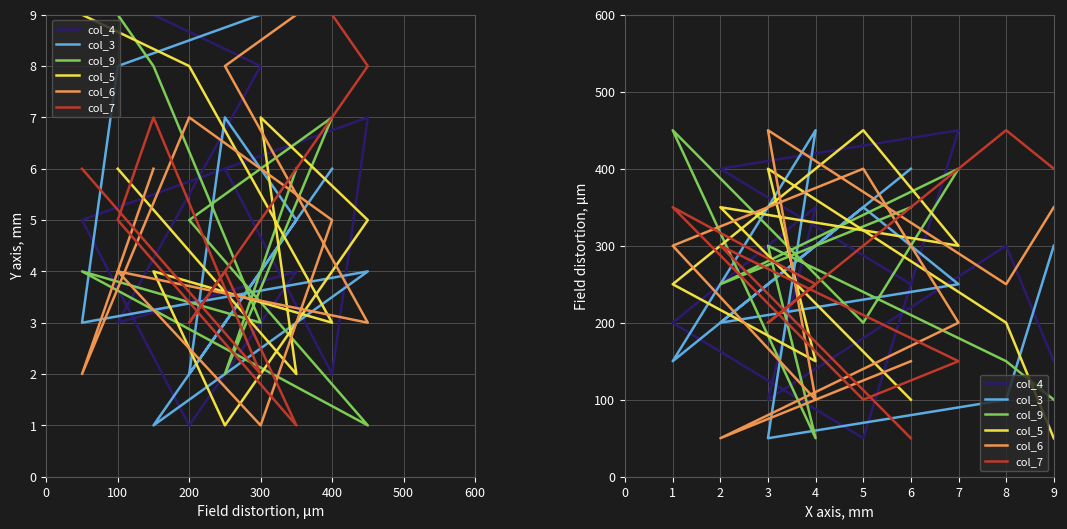

Which has a higher value, 7 or 9?

7